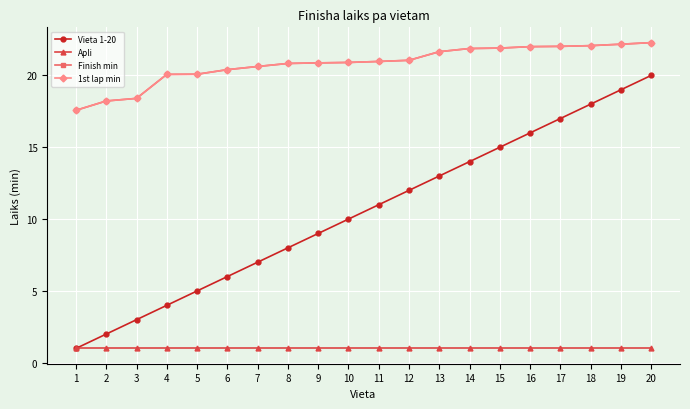

Rank the series at 3 from lowest to highest value.

Apli, Vieta 1-20, Finish min, 1st lap min